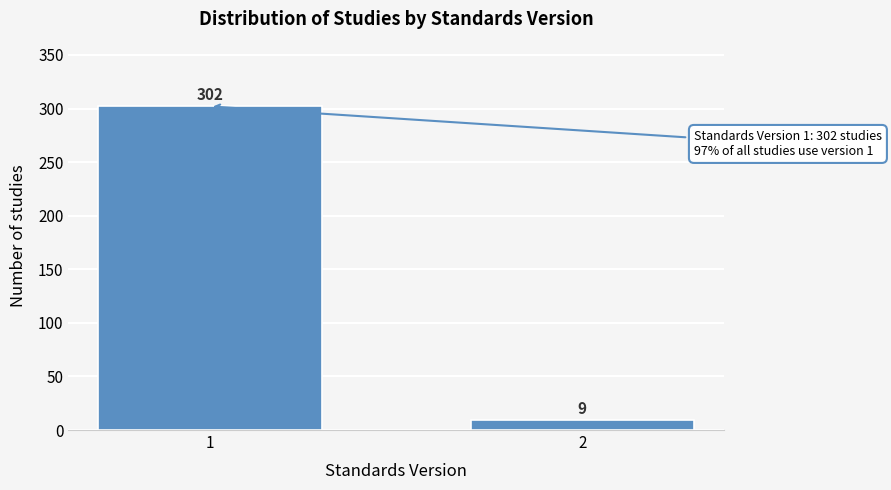

Reading left to right, what are all the values shown in this chart?

302	9